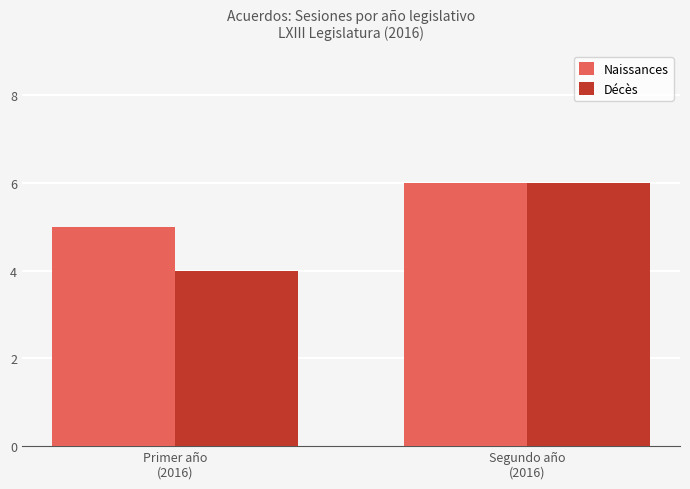

What is the minimum value for Décès?

4